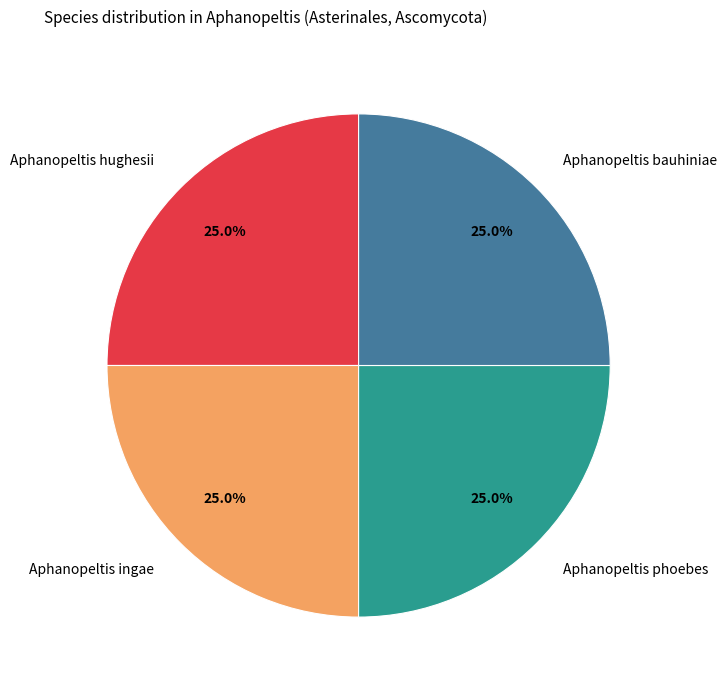

How many segments does this pie chart have?

4